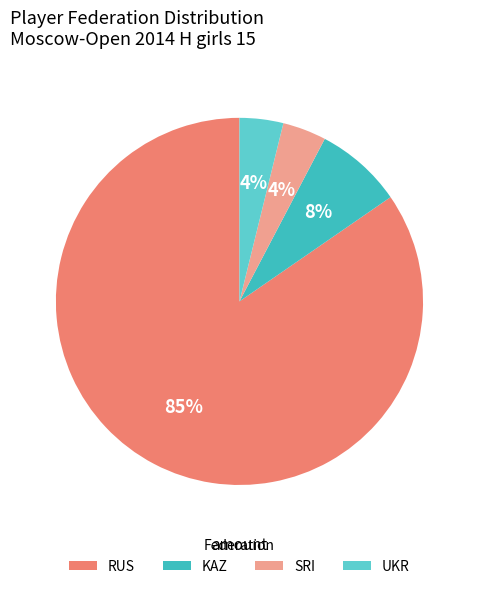

Does any single category account for the majority?

Yes